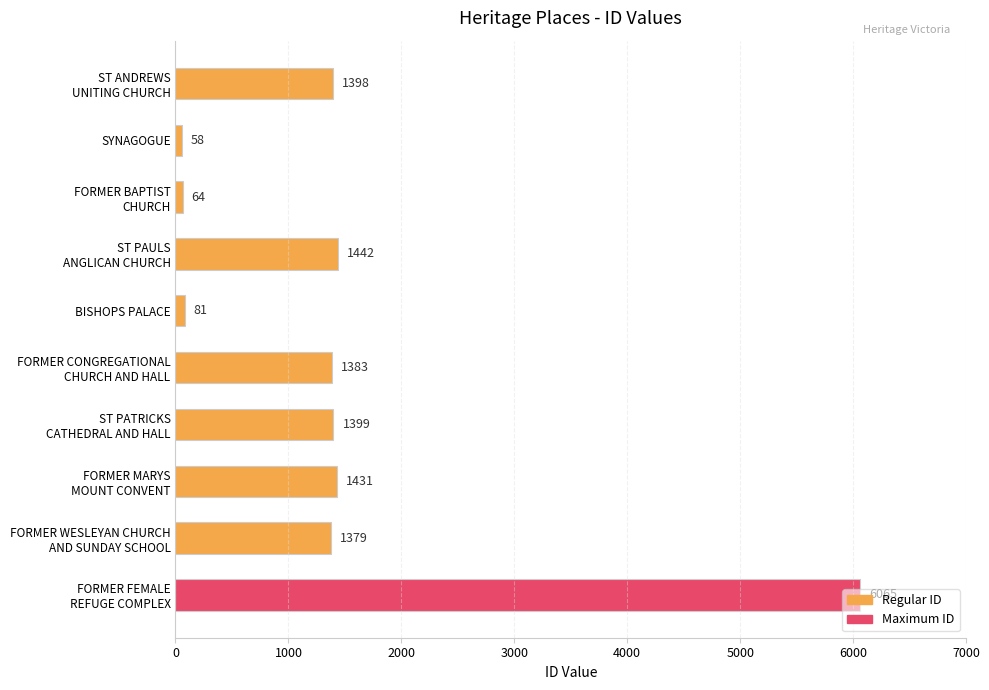

What is the average value?

1470